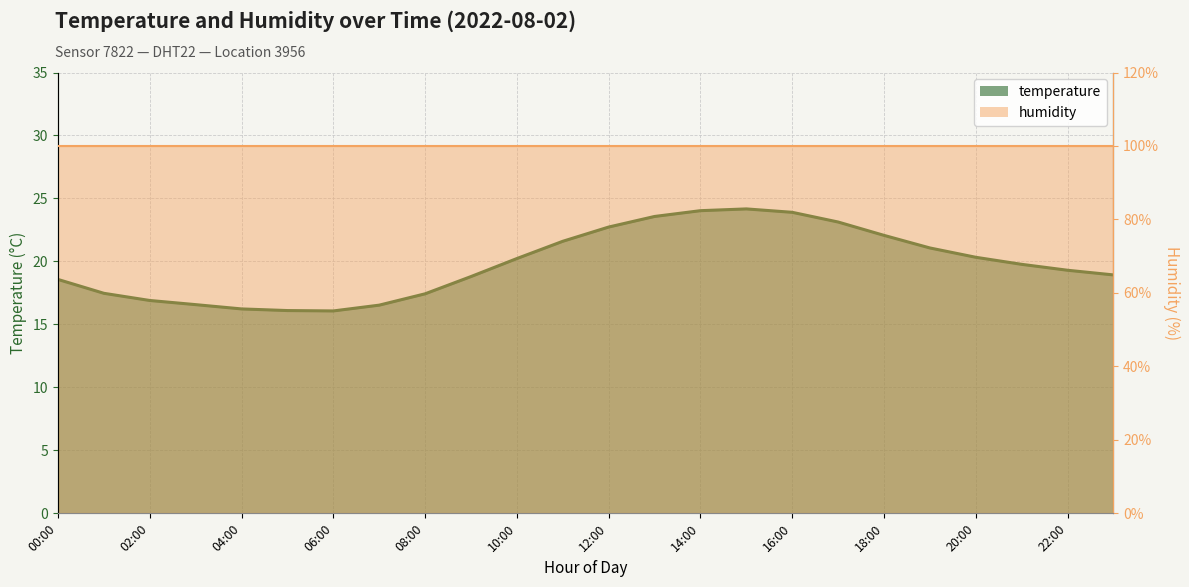

How many points are lower than both their immediate neighbors (excluding endpoints)?

1